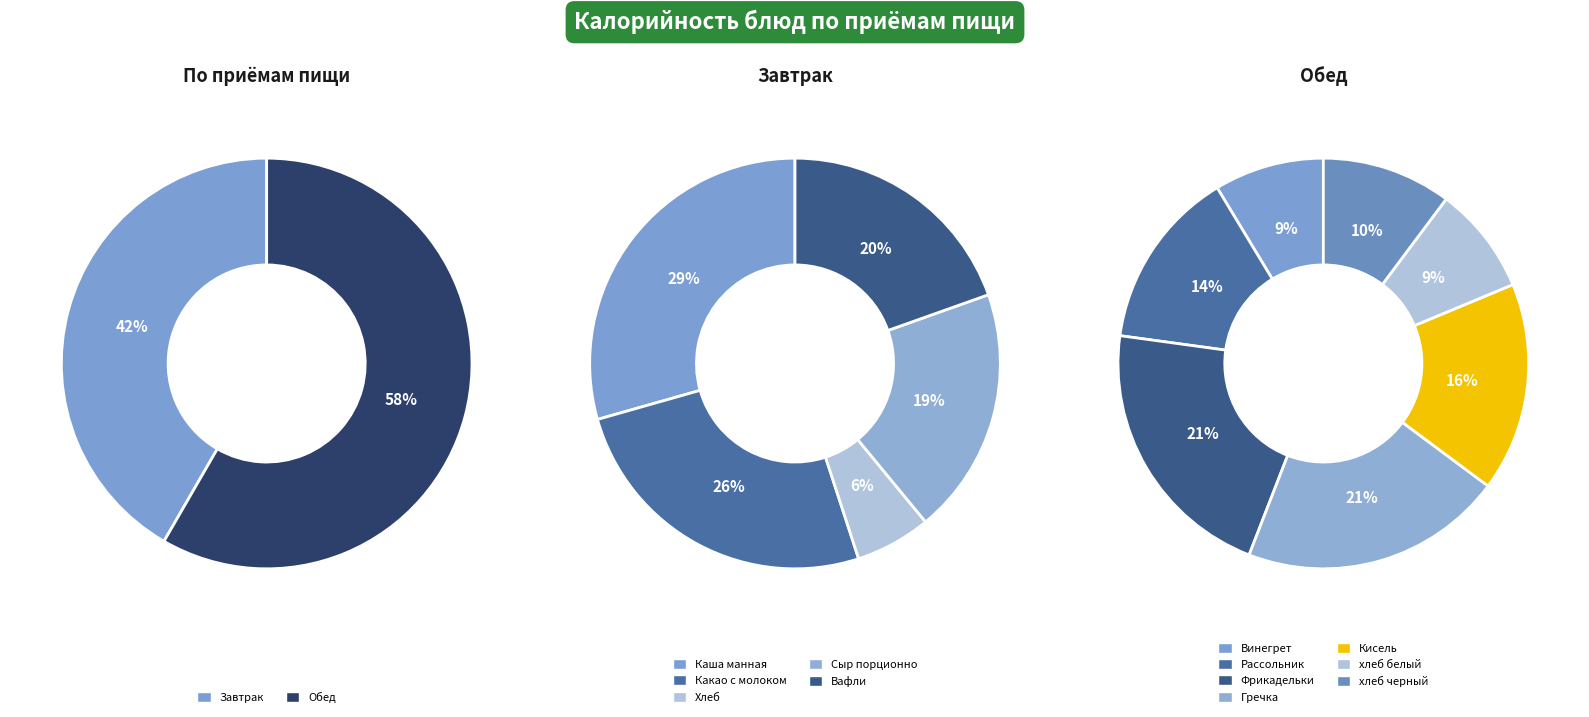

Which category has the biggest portion of the pie?

Фрикадельки мясные